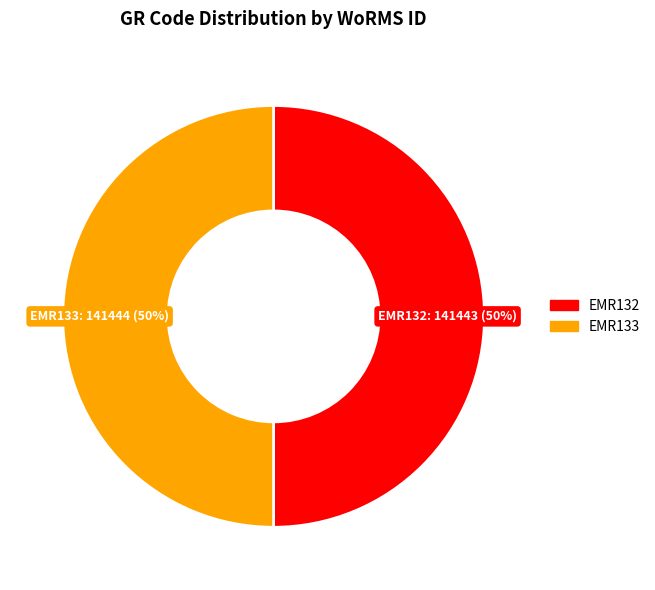

What percentage is the EMR133 slice, to the nearest percent?

50%